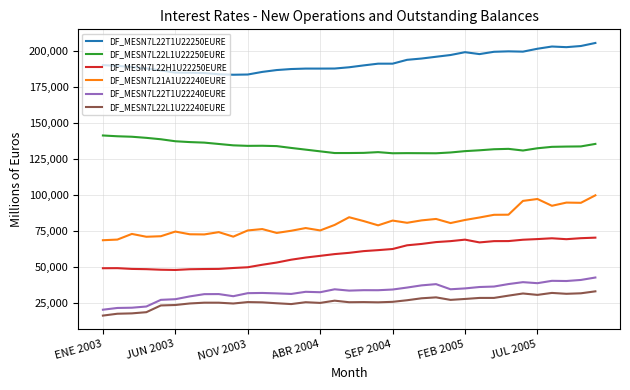

Which series has the largest total across all categories?

DF_MESN7L22T1U22250EURE